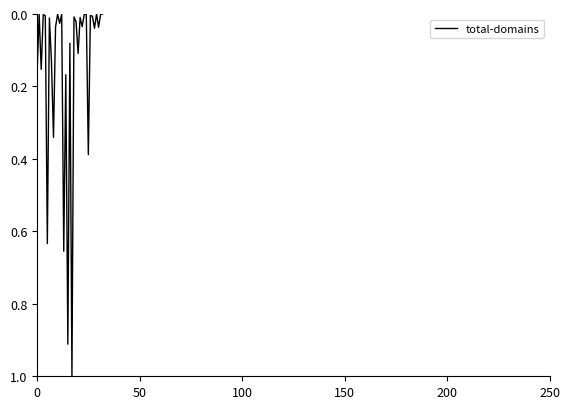

What is the maximum value shown in the chart?

1.0